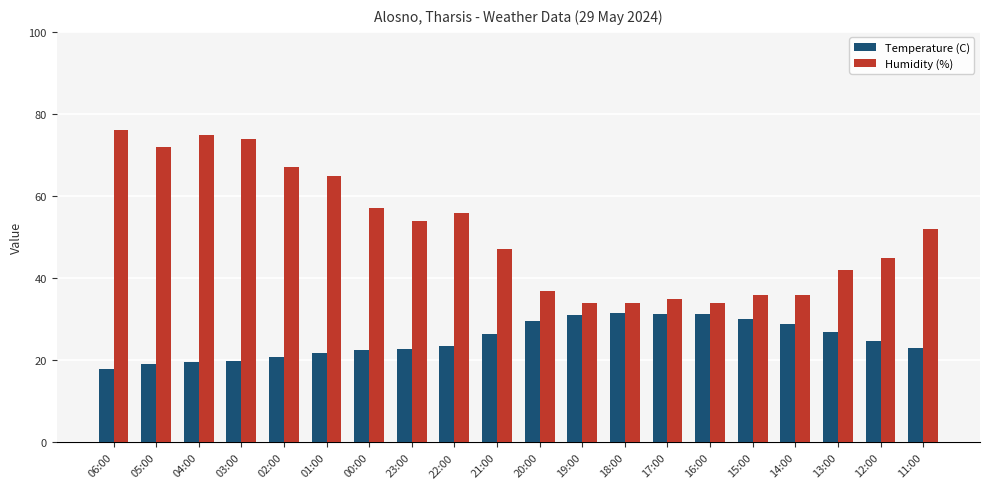

At 02:00, list the series in order from smallest to largest.

Temperature (C), Humidity (%)